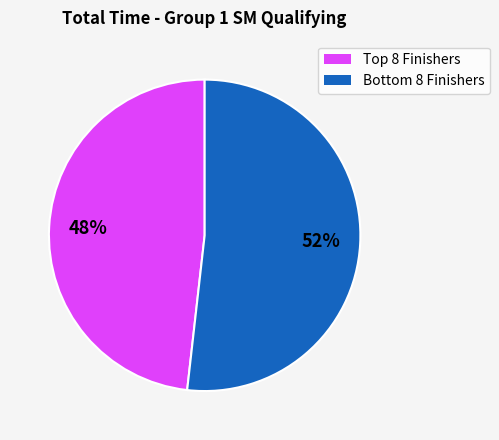

Is there any slice that represents more than half of the pie?

Yes